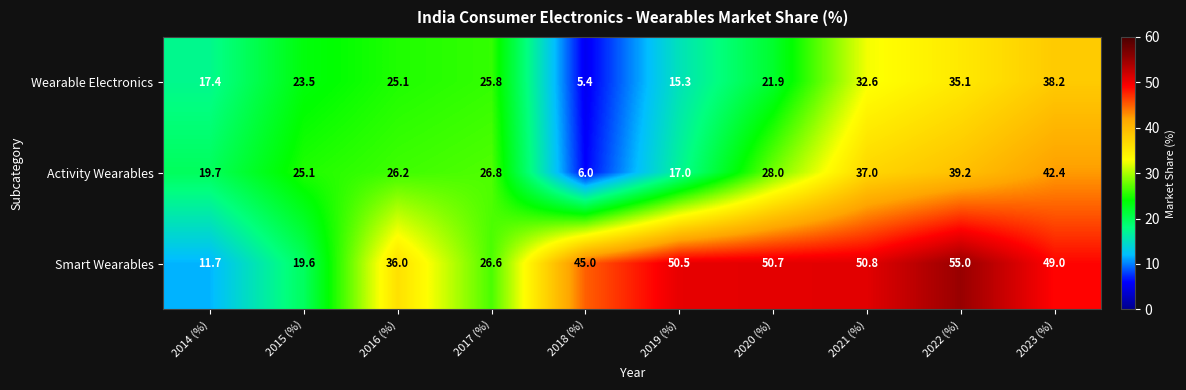

What is the total value across all series at 2015 (%)?

68.2